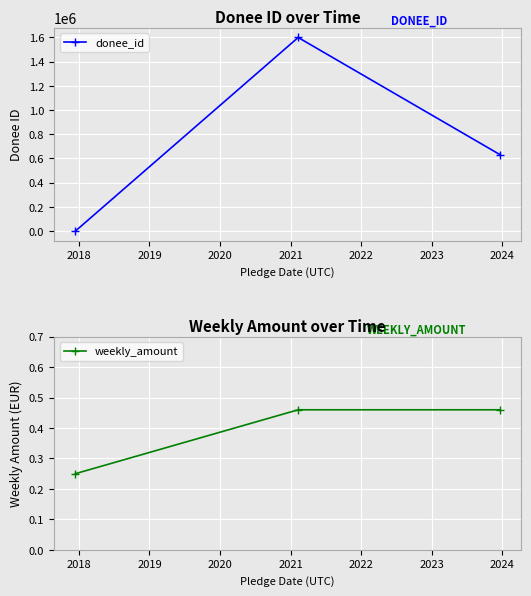

What are all the series names shown in the legend?

donee_id, weekly_amount